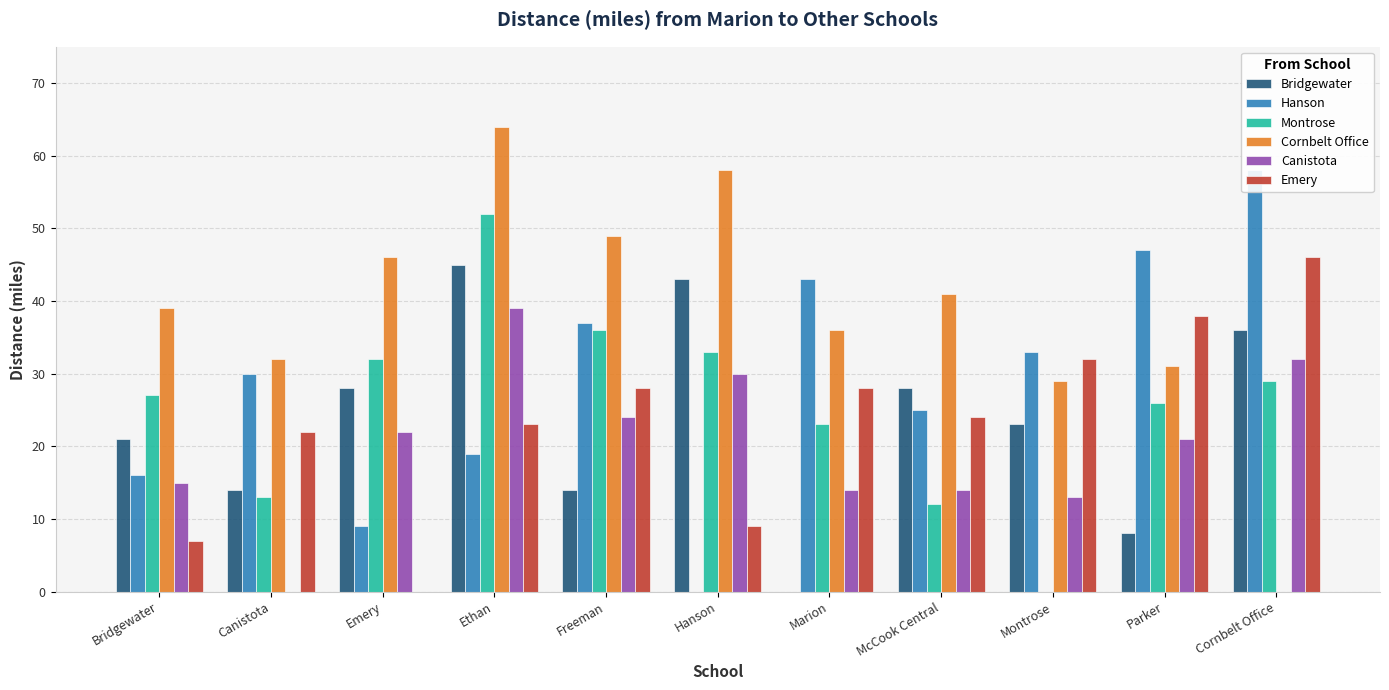

What are all the series names shown in the legend?

Bridgewater, Hanson, Montrose, Cornbelt Office, Canistota, Emery